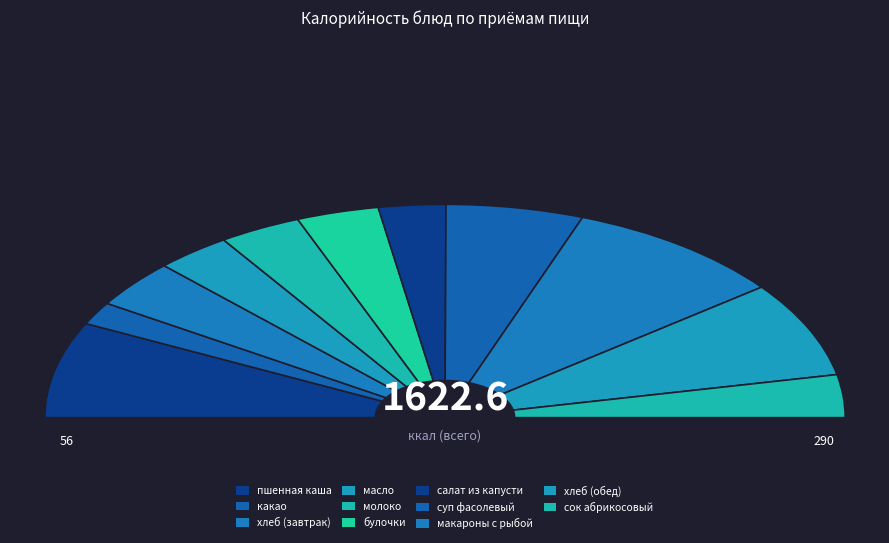

Does хлеб (обед) represent more than half of the total?

No